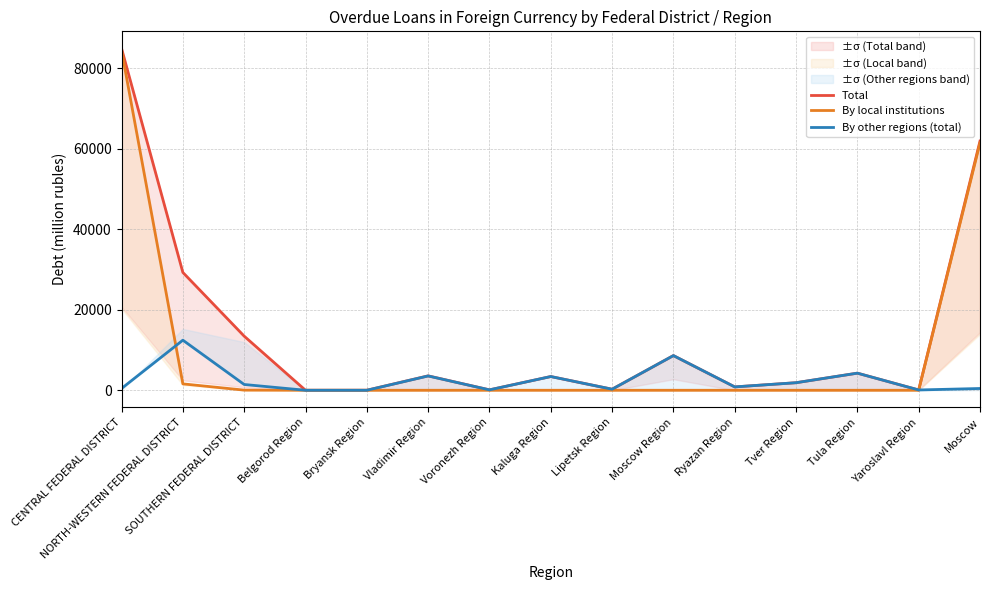

Rank the series at Kaluga Region from highest to lowest value.

Total, By other regions (total), By local institutions